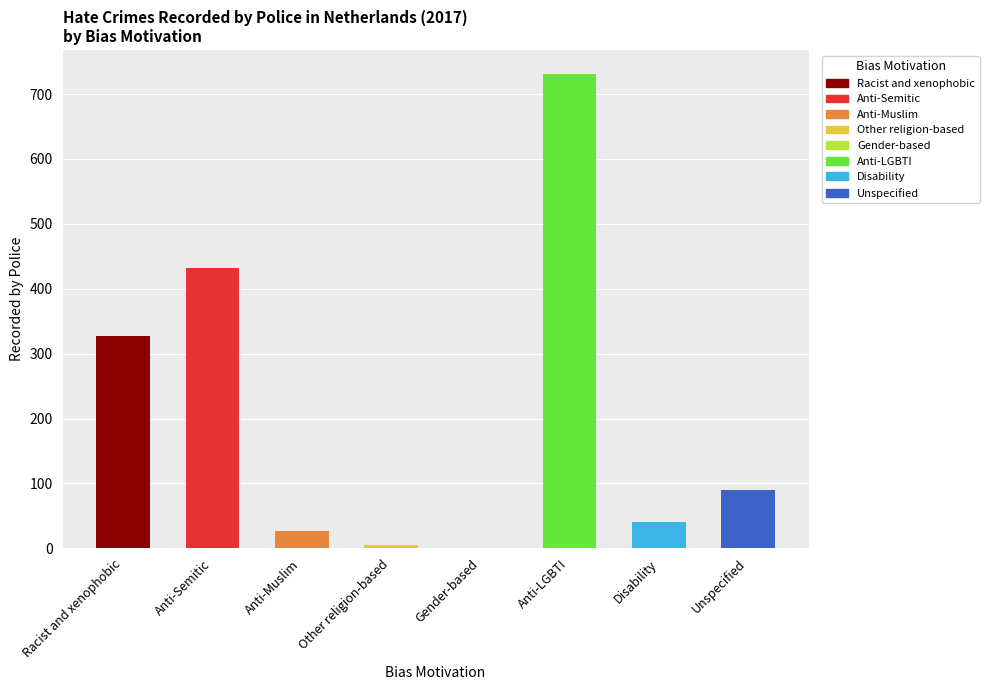

At which category does the chart reach its peak across all series?

Anti-LGBTI